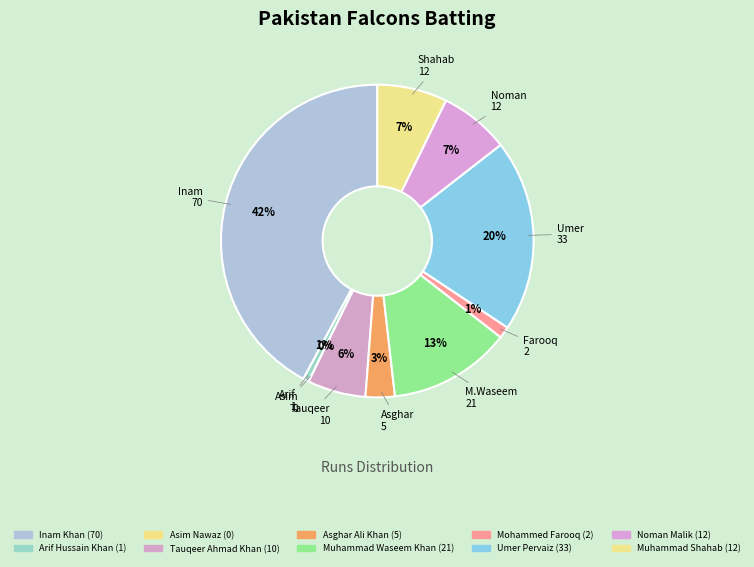

What is the change in value from Muhammad Waseem Khan to Muhammad Shahab?

-9